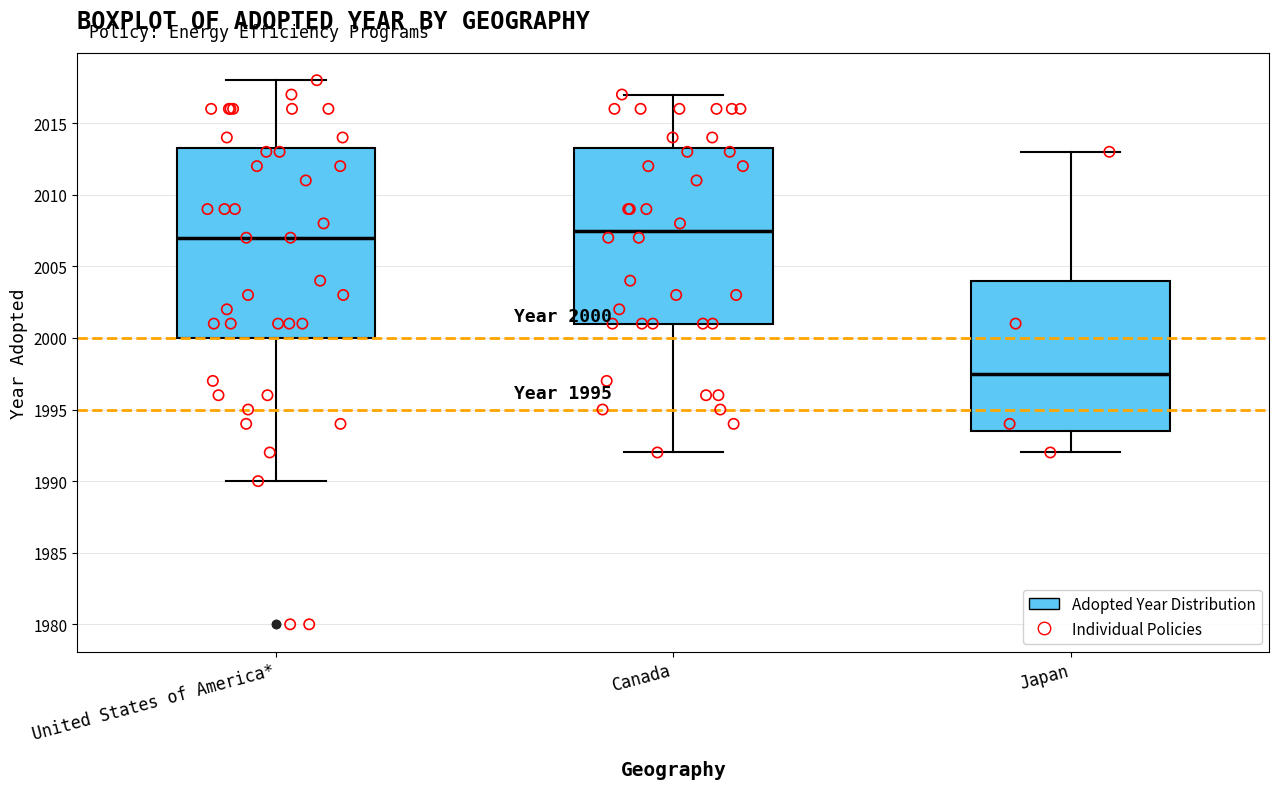

Comparing the boxes themselves (not the whiskers), which one is the tallest?

United States of America*